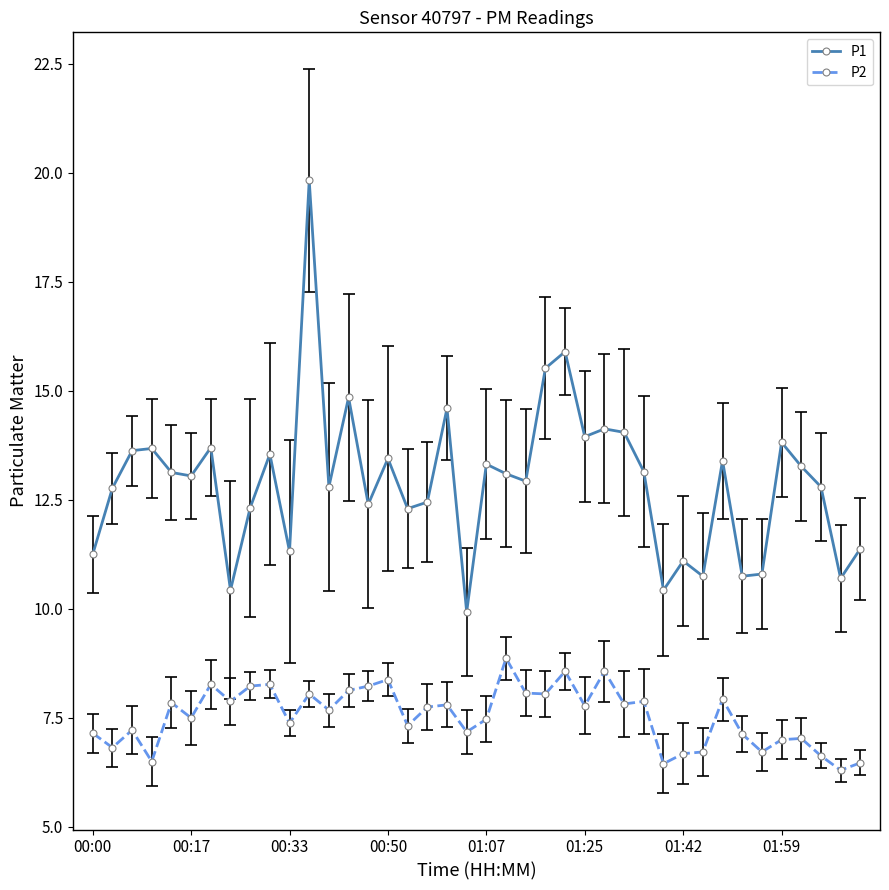

What is the greatest value displayed?

19.8